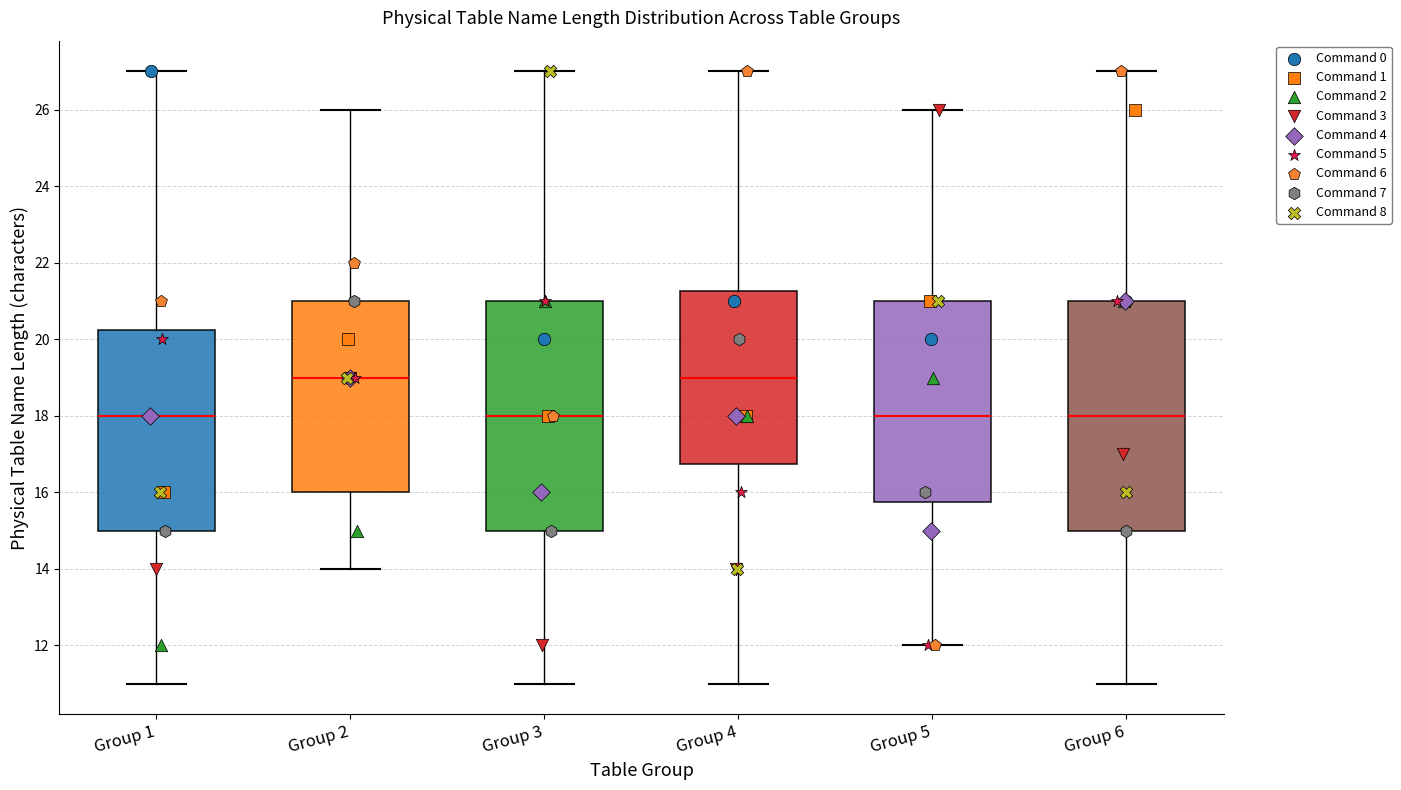

Reading left to right, transcribe this box plot: for each box, give where its median line is, the range the box spans, and where its two whiskers end, as read against the y-axis. The values are not printed on the chart, so give them approximately, as read against the axis.

Group 1: median 18.0, box 15.0 to 20.2, whiskers 11.0 to 27.0
Group 2: median 19.0, box 16.0 to 21.0, whiskers 14.0 to 26.0
Group 3: median 18.0, box 15.0 to 21.0, whiskers 11.0 to 27.0
Group 4: median 19.0, box 16.8 to 21.2, whiskers 11.0 to 27.0
Group 5: median 18.0, box 15.8 to 21.0, whiskers 12.0 to 26.0
Group 6: median 18.0, box 15.0 to 21.0, whiskers 11.0 to 27.0